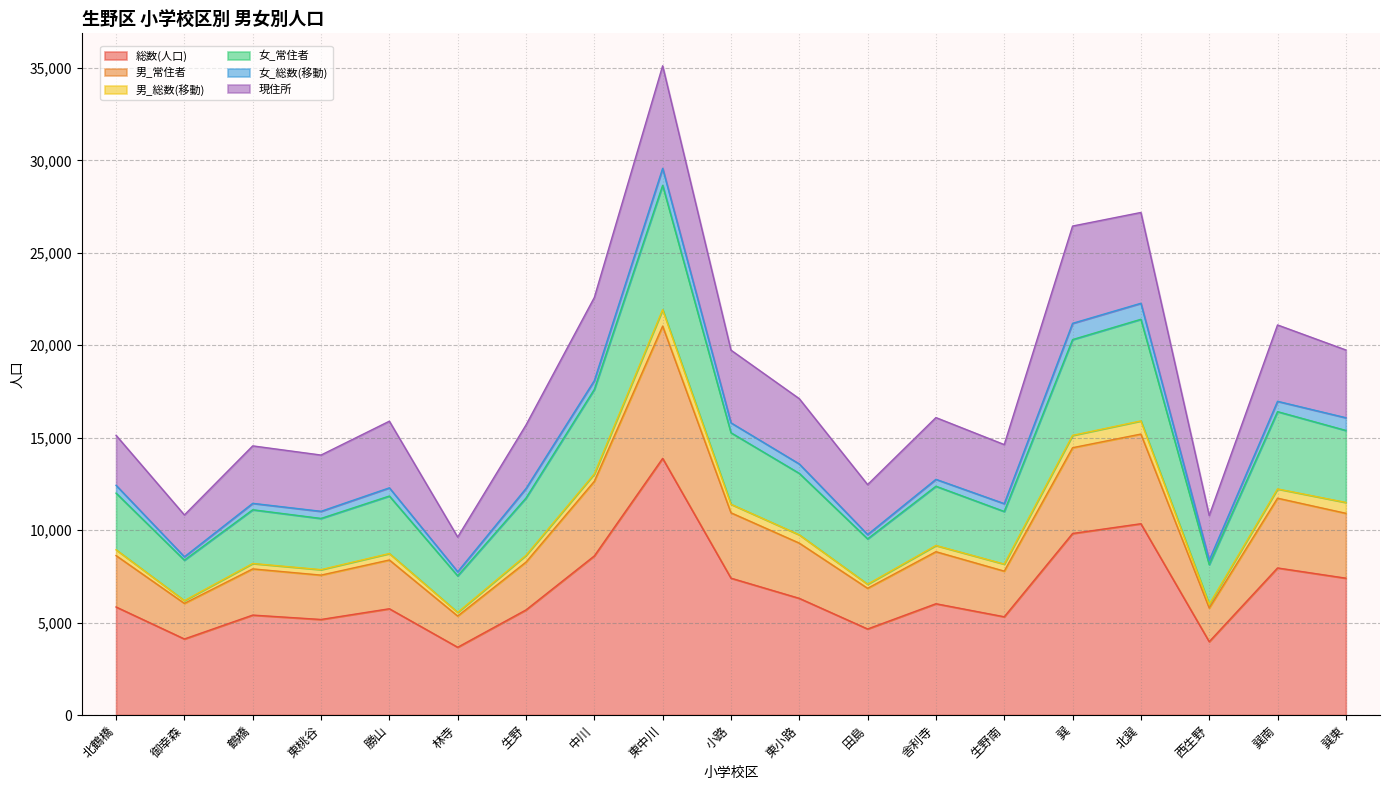

At which category is the sum across all series the highest?

東中川